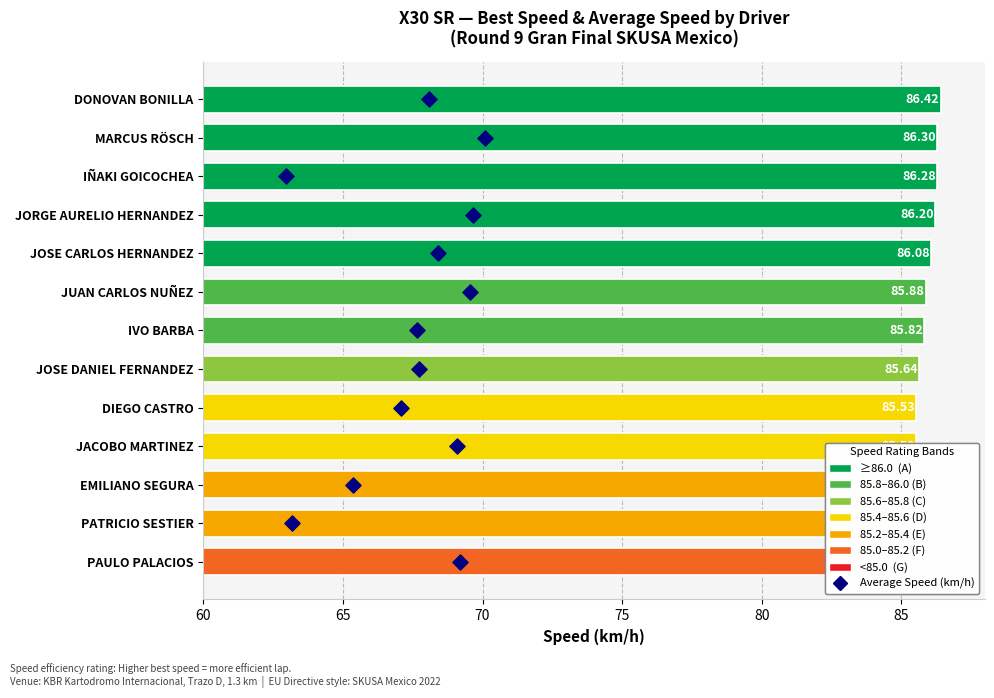

Which series reaches the minimum Y coordinate?

Average Speed (km/h)